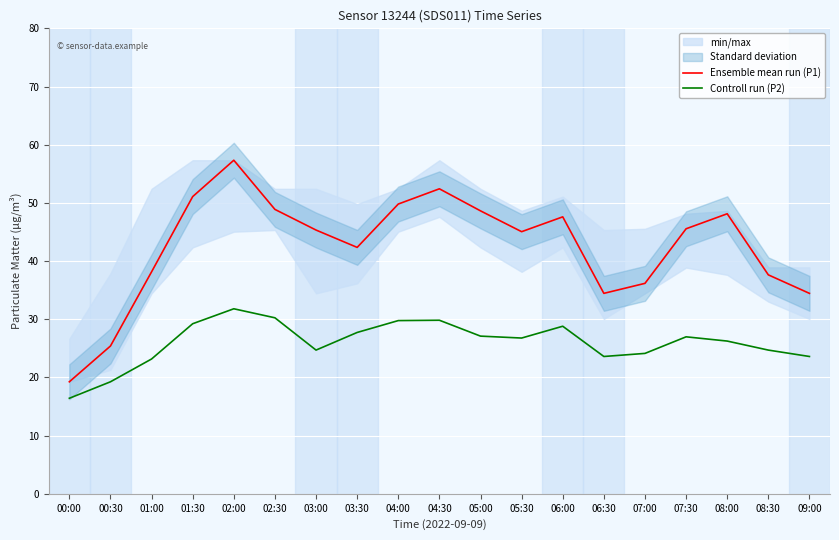

At which category is the sum across all series the highest?

02:00